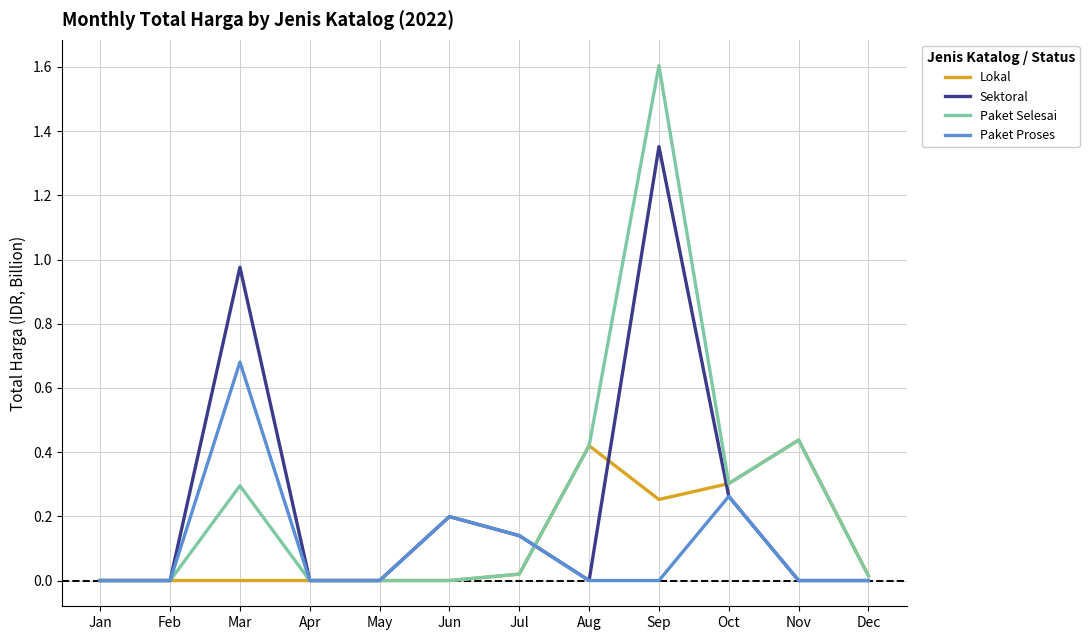

Which series has the largest range (max minus min)?

Paket Selesai